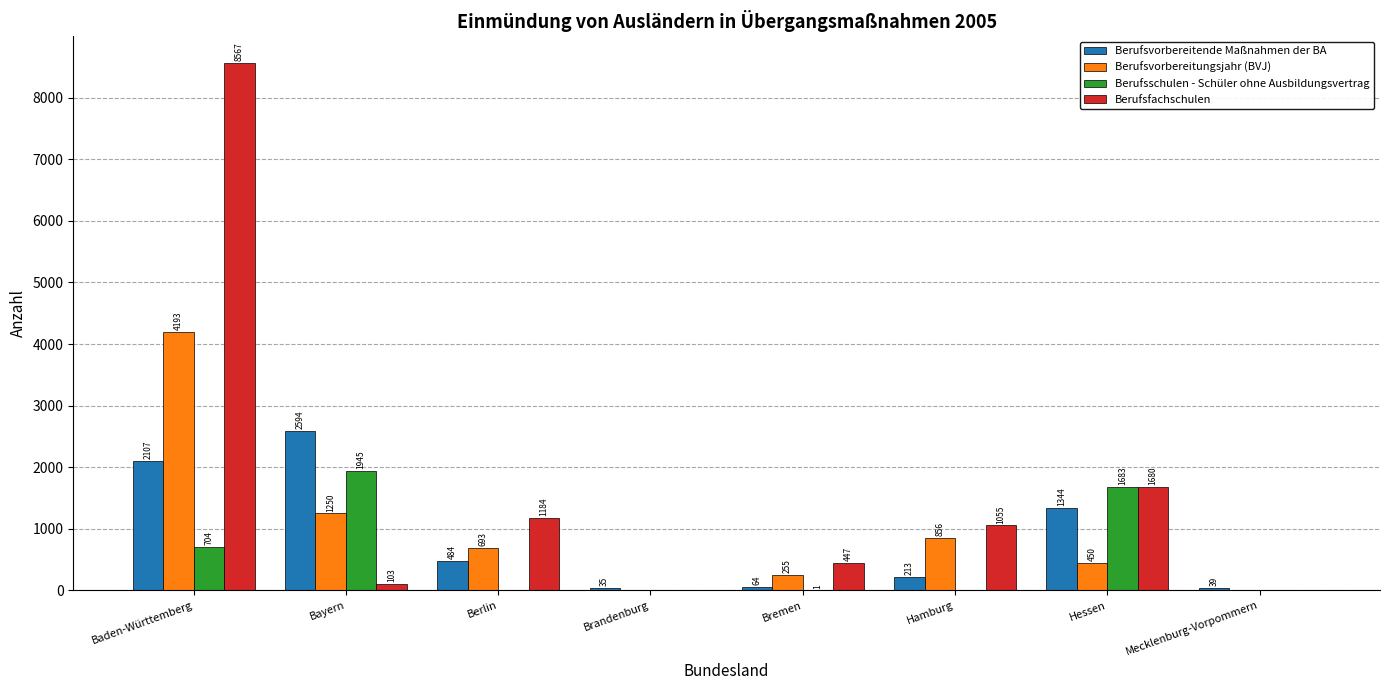

At which category is the sum across all series the highest?

Baden-Württemberg